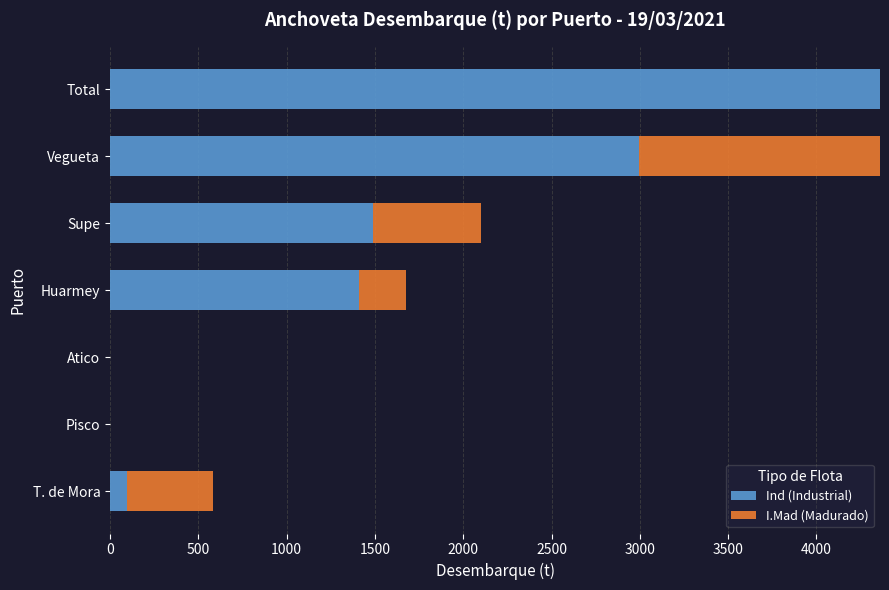

What is the sum of the Ind (Industrial) values at Total and Supe?

5850.7